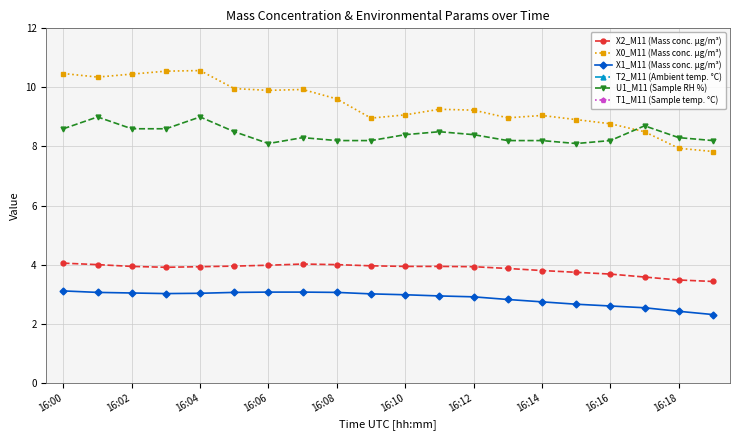

After their last crossing, which series has the higher values: X0_M11 (Mass conc. μg/m³) or U1_M11 (Sample RH %)?

U1_M11 (Sample RH %)